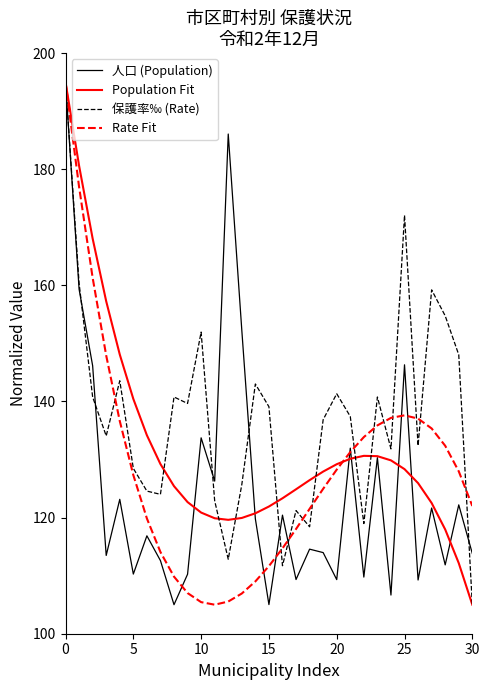

What is the lowest value of the Population Fit series?

105.0